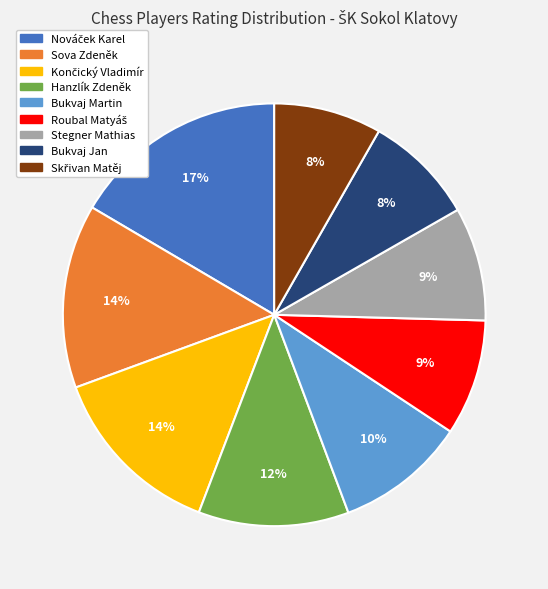

Which has a higher value, Bukvaj Jan or Bukvaj Martin?

Bukvaj Martin